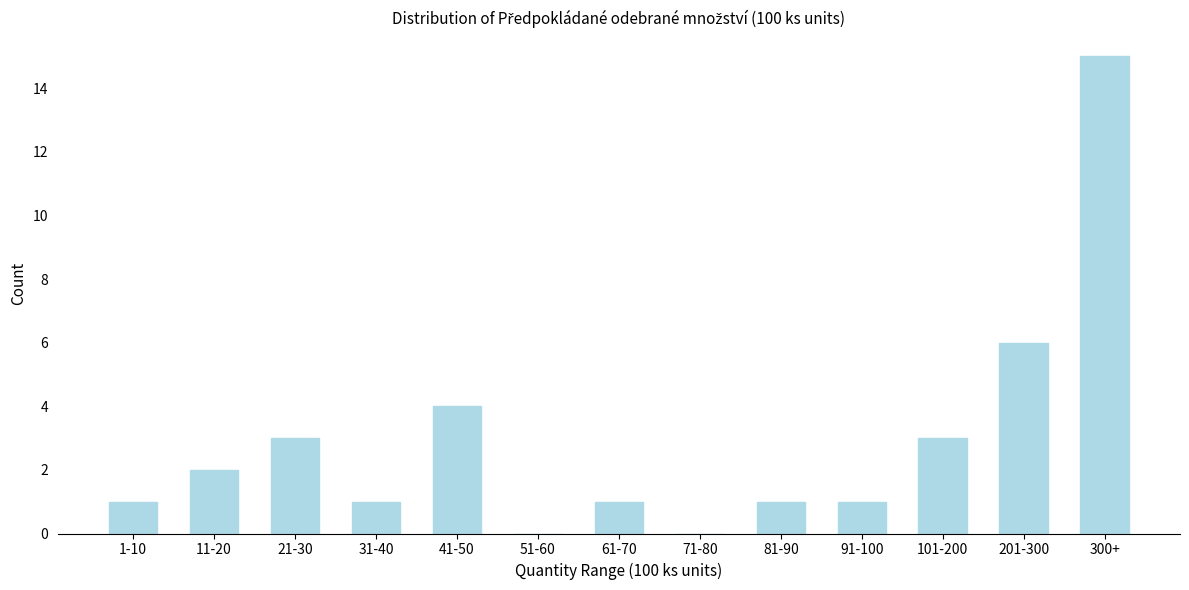

Reading left to right, what are all the values shown in this chart?

1-10=1	11-20=2	21-30=3	31-40=1	41-50=4	51-60=0	61-70=1	71-80=0	81-90=1	91-100=1	101-200=3	201-300=6	300+=15